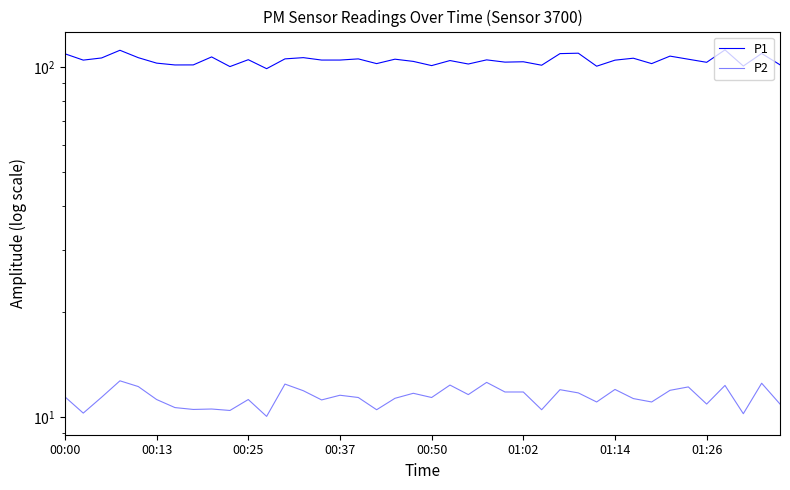

What is the value of the P2 point at the 4th from the left?

12.7